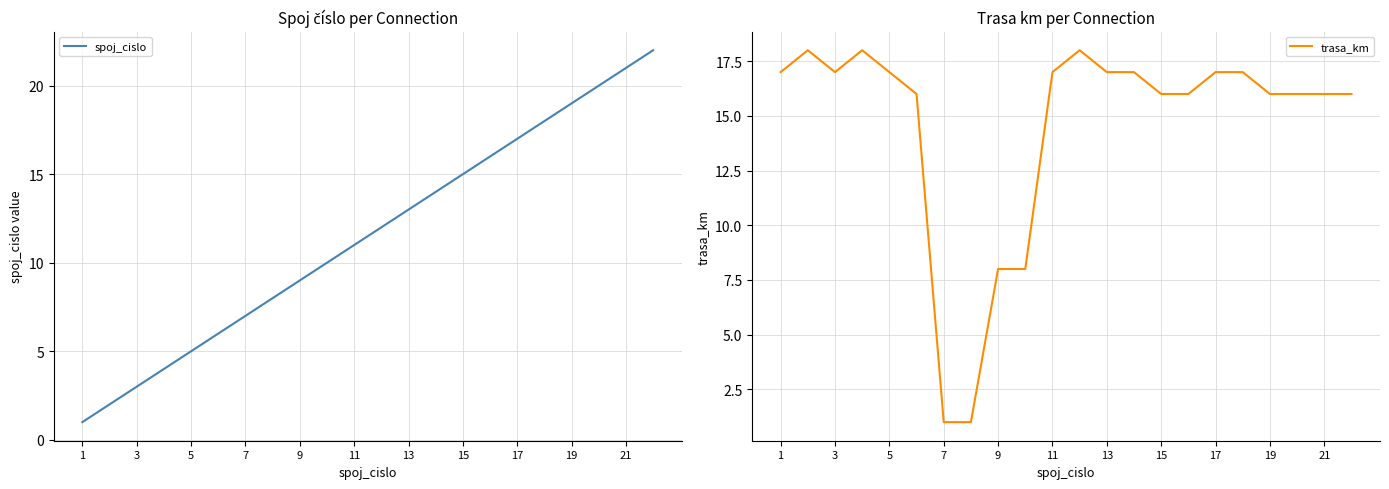

True or false: trasa_km has a value of 26 at 17.

False